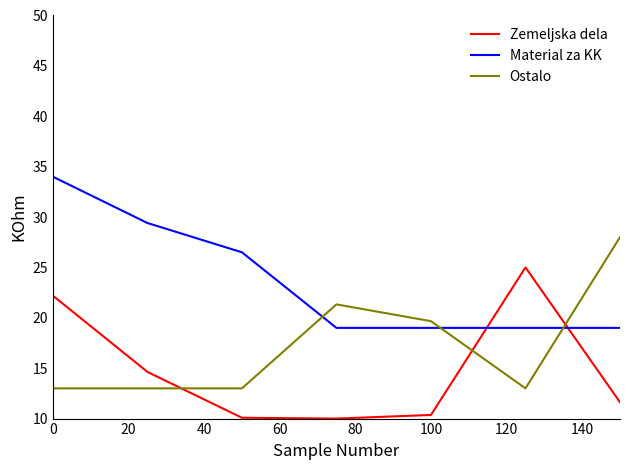

What is the maximum value shown in the chart?

34.0